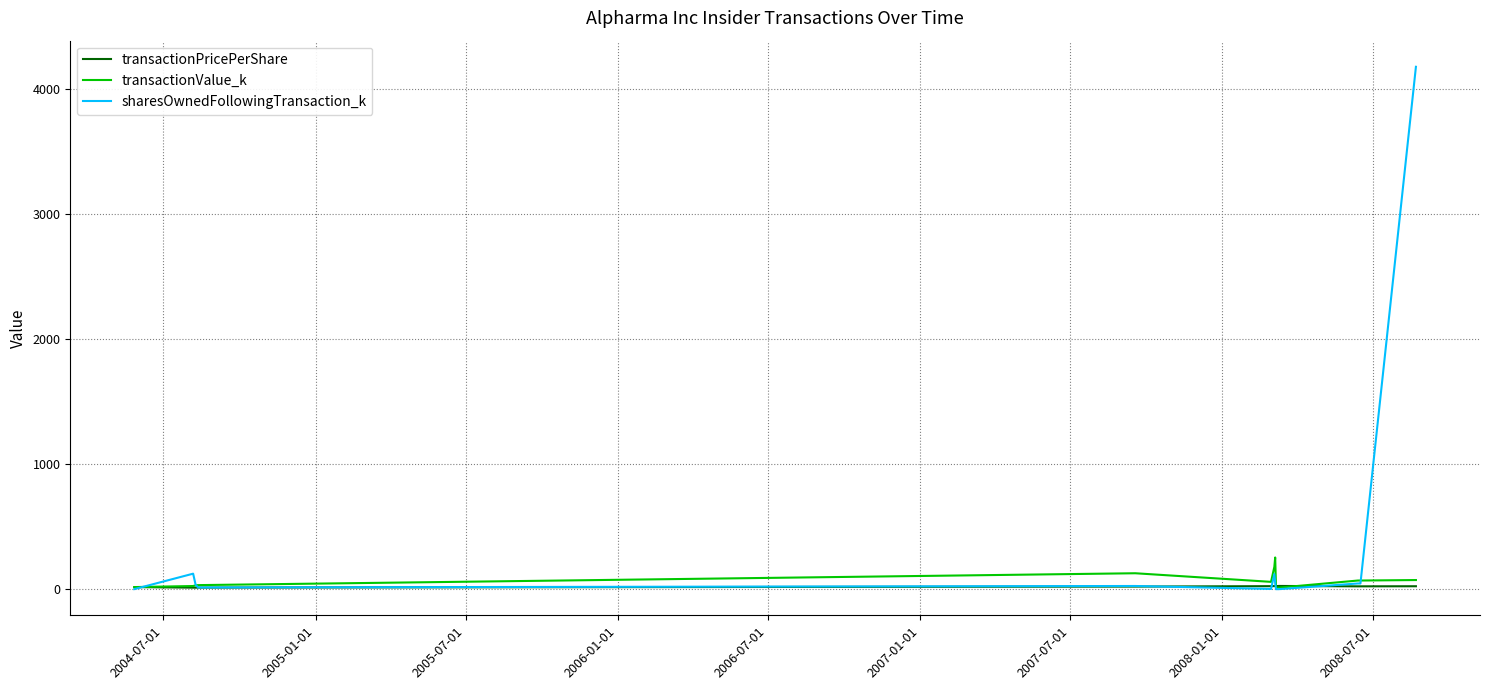

Which series has the largest range (max minus min)?

sharesOwnedFollowingTransaction_k